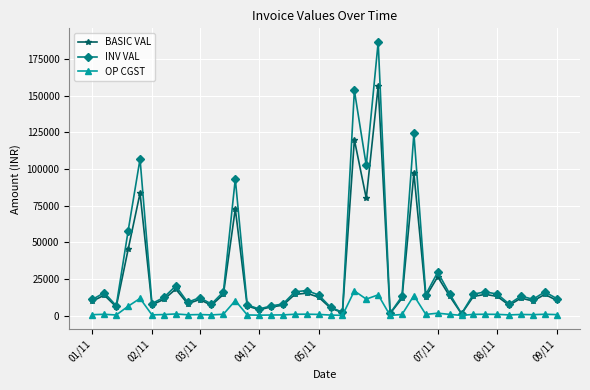

What are all the series names shown in the legend?

BASIC VAL, INV VAL, OP CGST